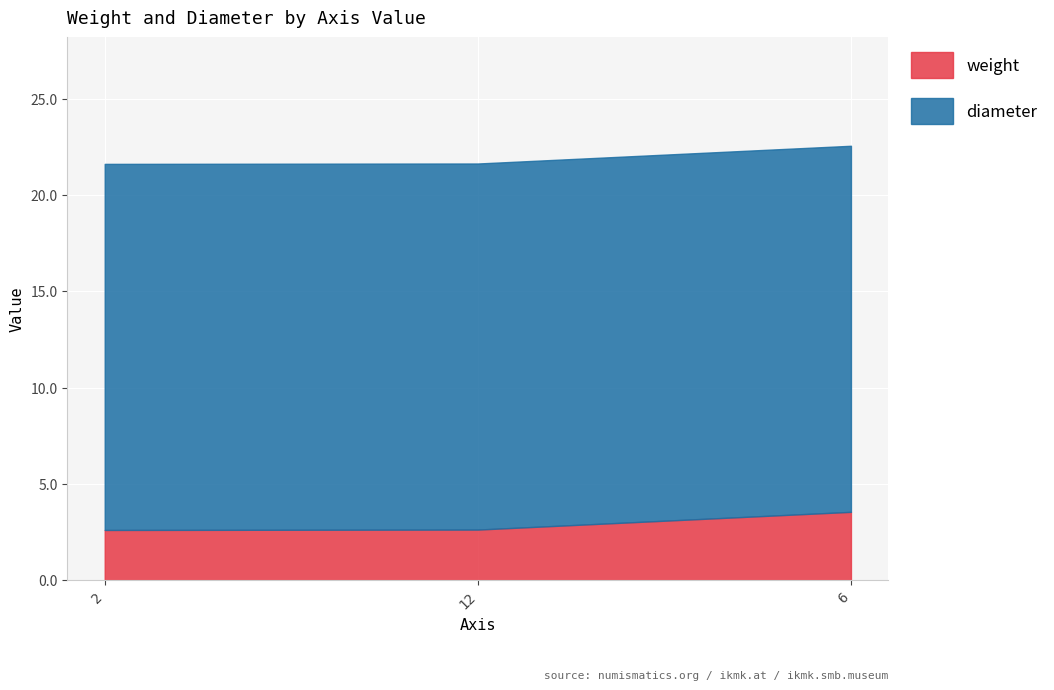

Which category has the highest value in the diameter series?

2